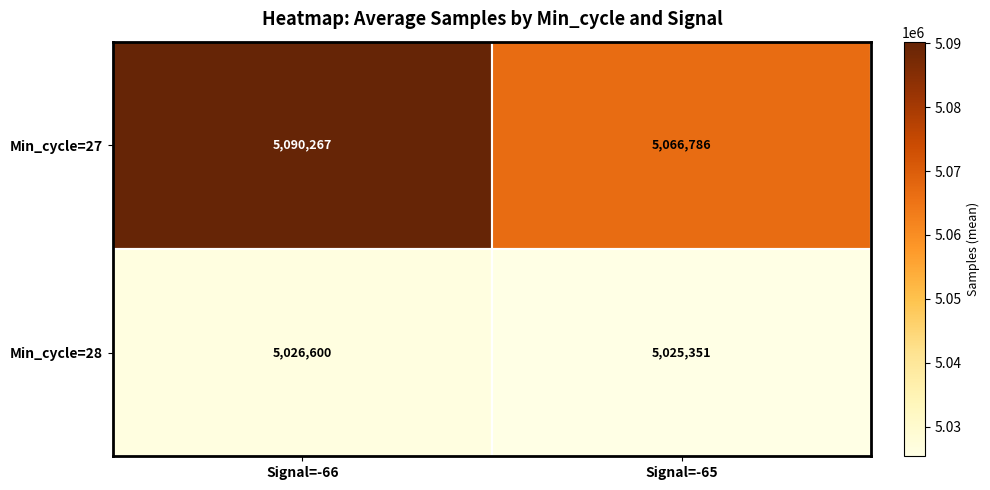

Between Signal=-66 and Signal=-65, which series saw the biggest shift?

Min_cycle=27